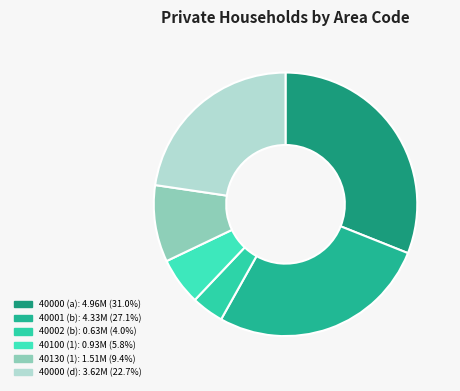

Which has a higher value, 40002 (b) or 40000 (d)?

40000 (d)